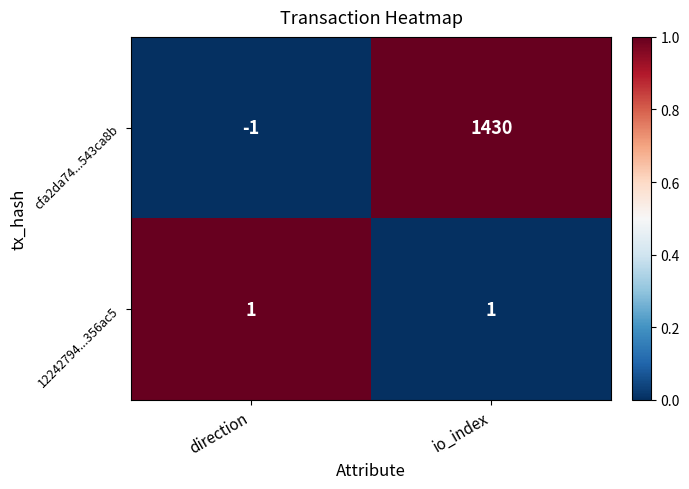

Rank the series by their maximum value, from lowest to highest.

12242794...356ac5, cfa2da74...543ca8b